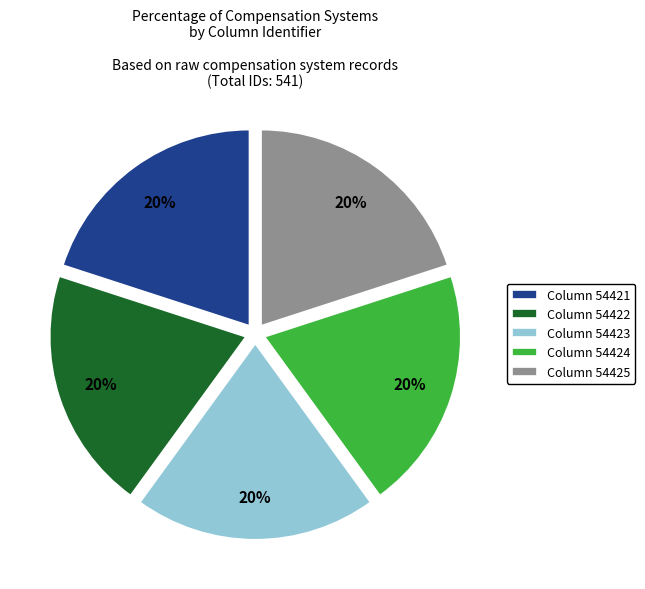

How many slices are in this pie chart?

5